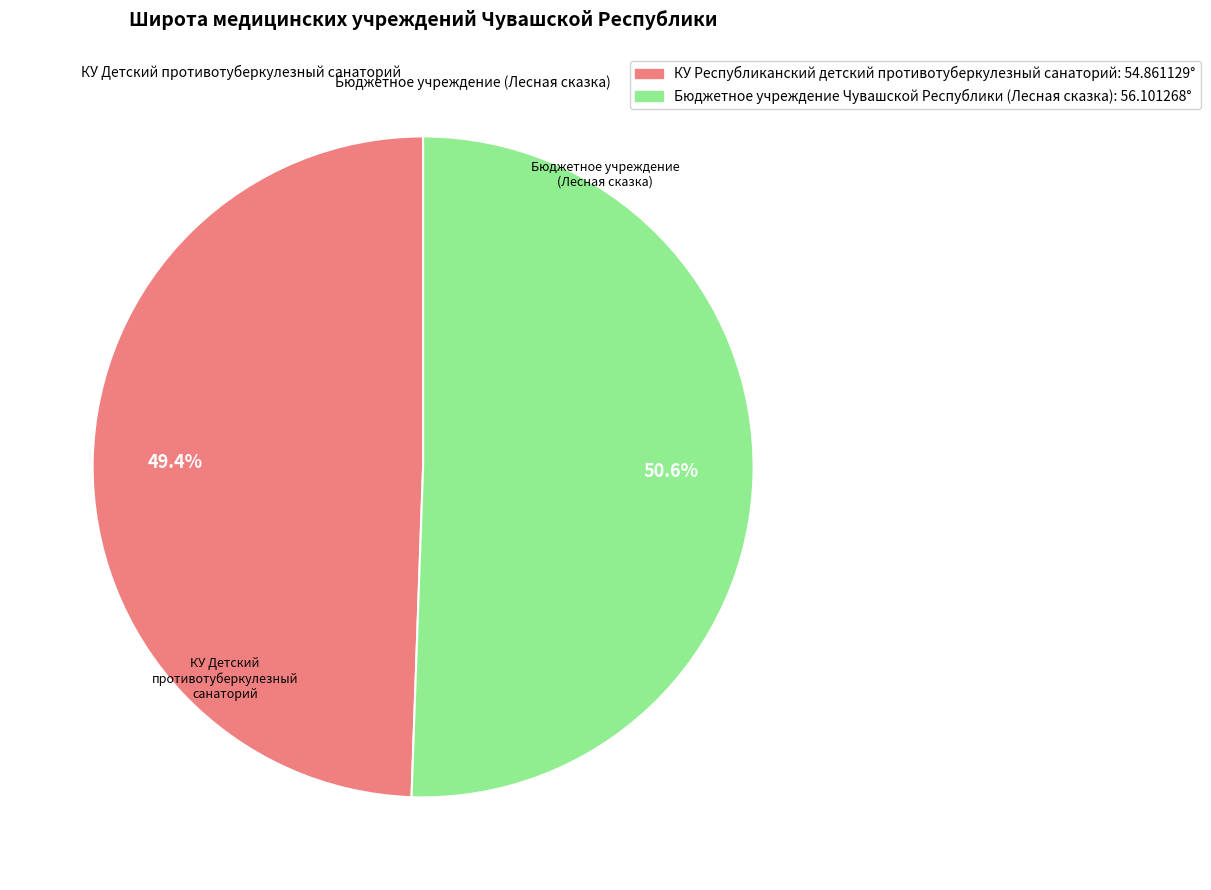

Is it true that Бюджетное учреждение Чувашской Республики (Лесная сказка) is 51% of the pie?

True